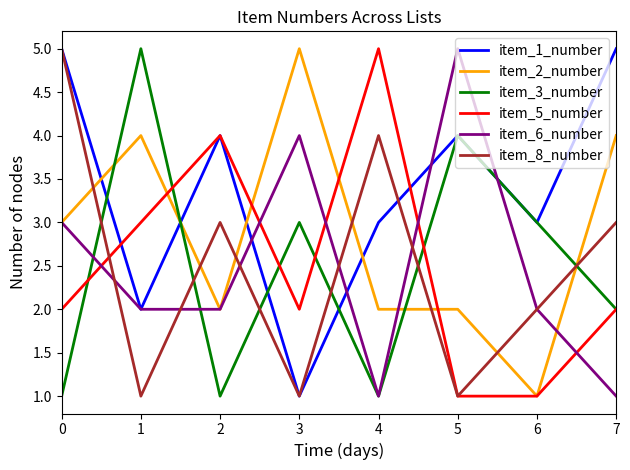

Reading left to right, extract all data points from this chart.

item_1_number: 5	2	4	1	3	4	3	5
item_2_number: 3	4	2	5	2	2	1	4
item_3_number: 1	5	1	3	1	4	3	2
item_5_number: 2	3	4	2	5	1	1	2
item_6_number: 3	2	2	4	1	5	2	1
item_8_number: 5	1	3	1	4	1	2	3